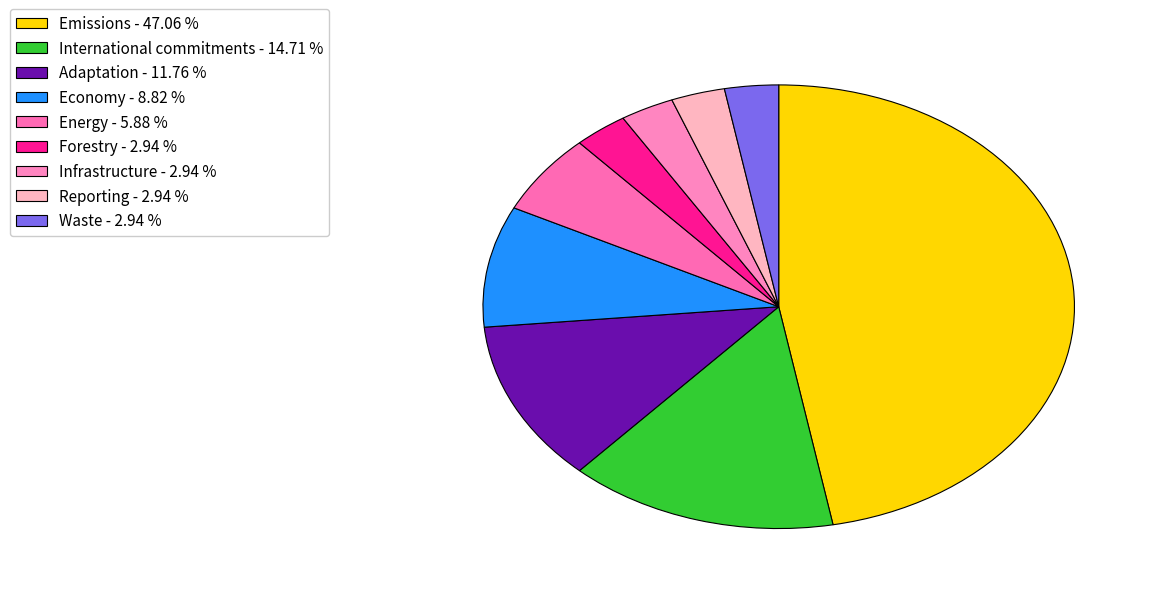

How many slices are in this pie chart?

9